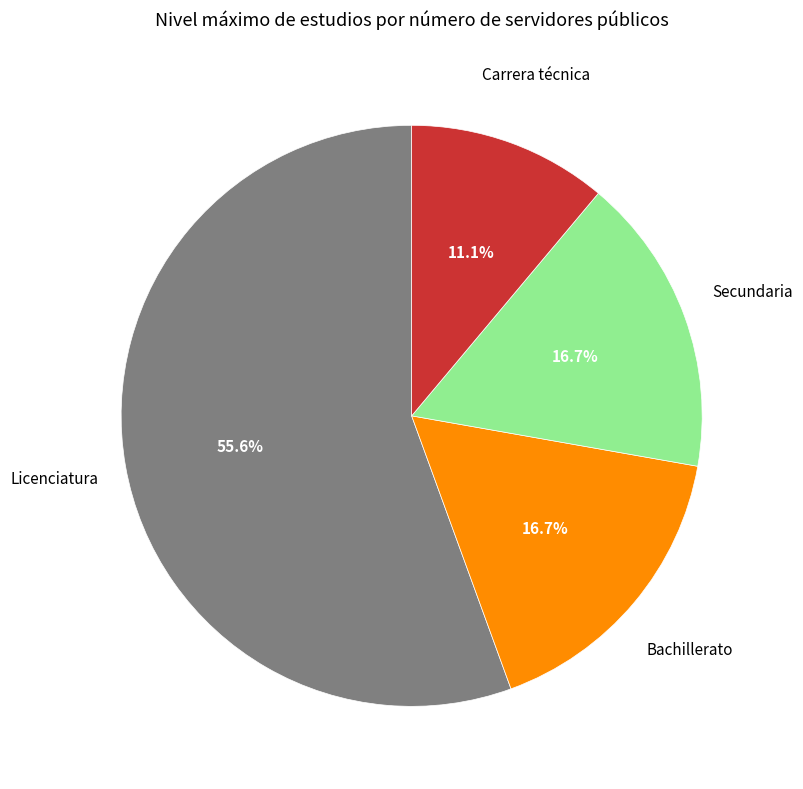

Is it true that Carrera técnica is 2% of the pie?

False